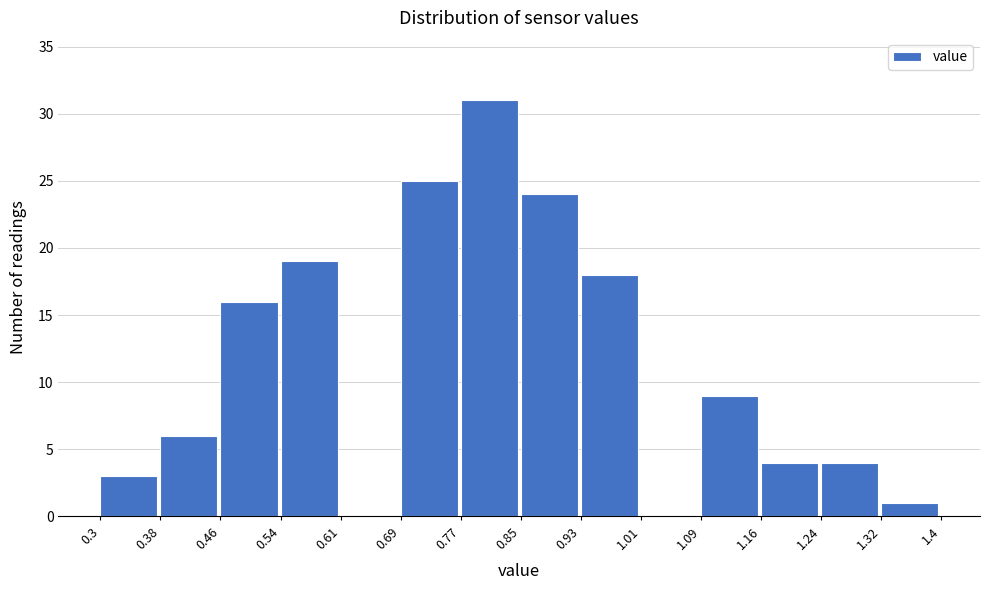

Reading left to right, transcribe this chart: for each bar, give the range it covers on the x-axis and its height. The values are not printed on the chart, so give them approximately, as read against the axis.

0.3 to 0.38: 3
0.38 to 0.46: 6
0.46 to 0.54: 16
0.54 to 0.61: 19
0.61 to 0.69: 0
0.69 to 0.77: 25
0.77 to 0.85: 31
0.85 to 0.93: 24
0.93 to 1.01: 18
1.01 to 1.09: 0
1.09 to 1.16: 9
1.16 to 1.24: 4
1.24 to 1.32: 4
1.32 to 1.4: 1